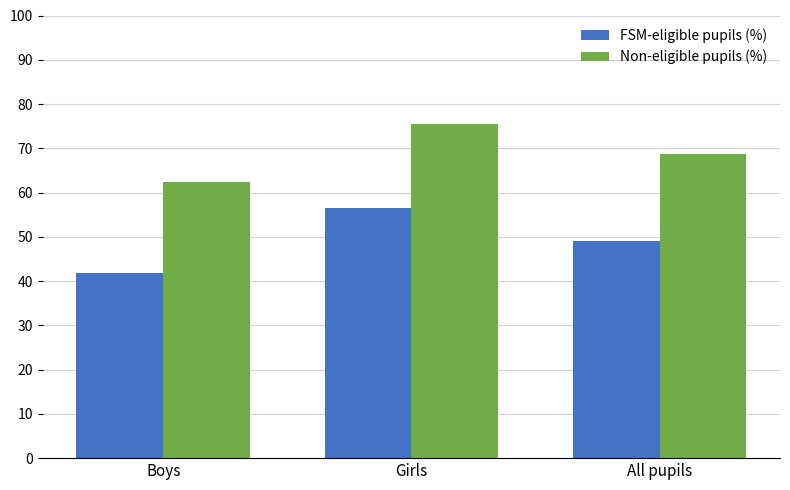

Which category has the highest value across all series?

Girls